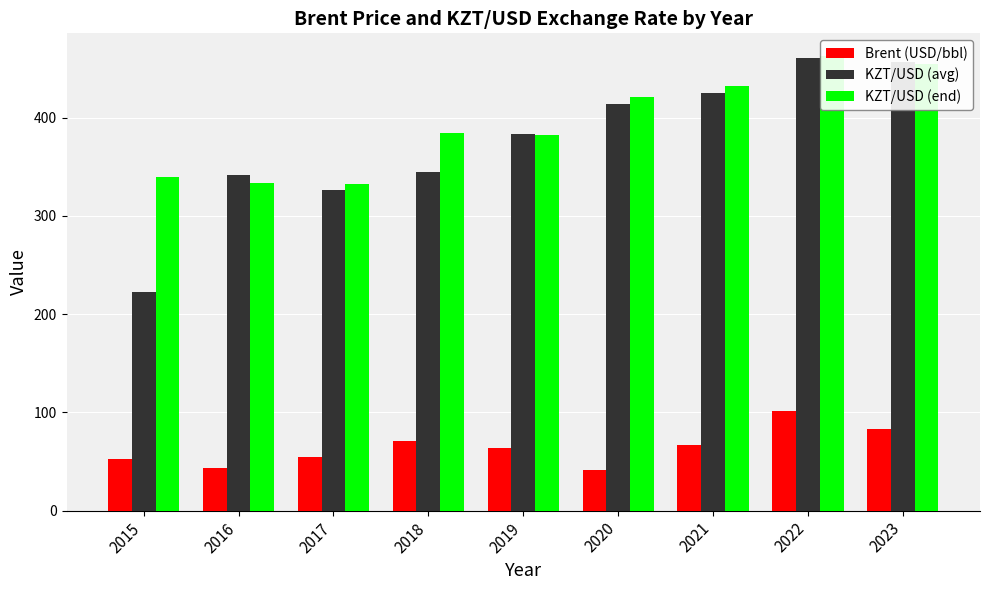

Which category has the highest value across all series?

2022